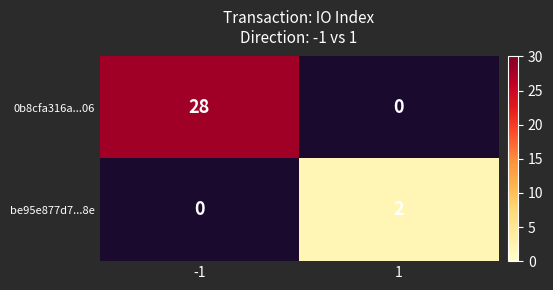

The value of be95e877d7...8e at 1 is 3. True or false?

False